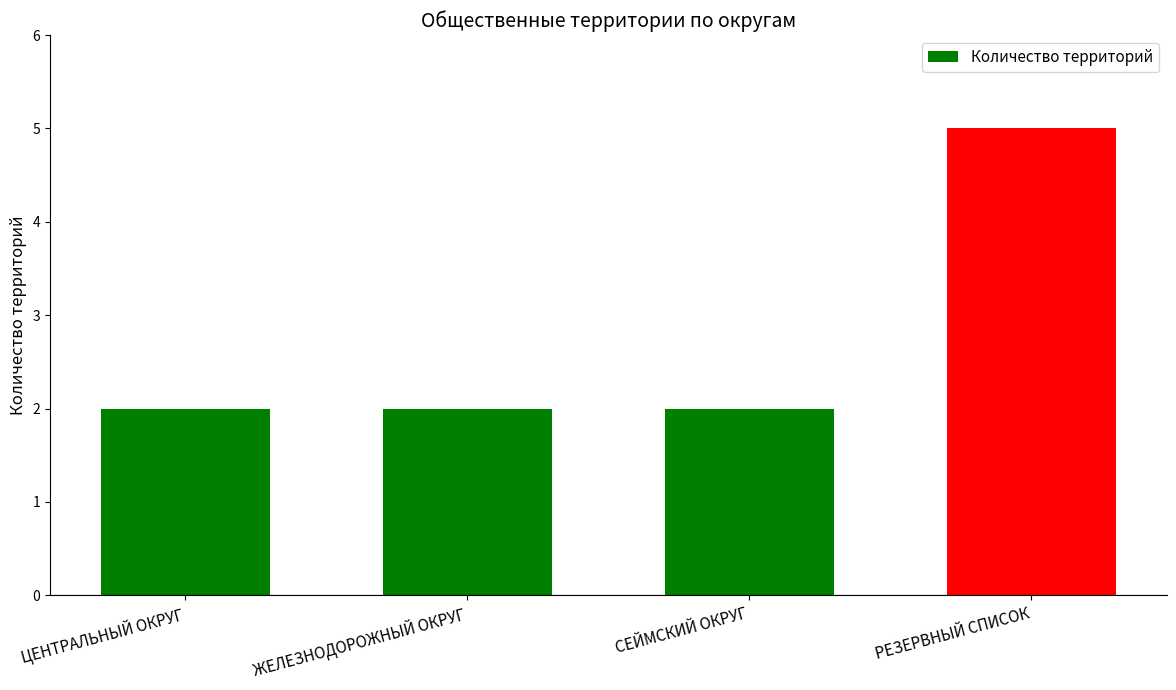

What is the average value?

3